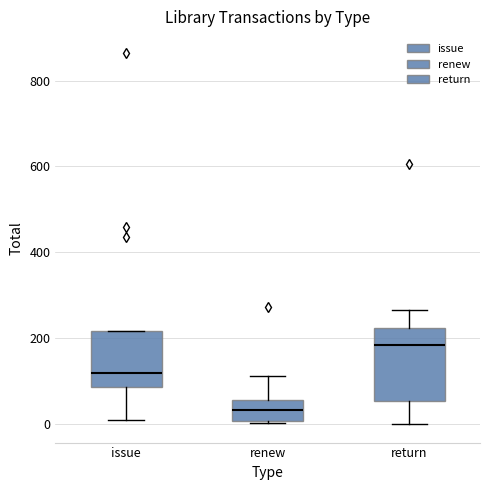

Reading left to right, read every box against the y-axis: the position of its median line, the range the box covers, and the ends of its whiskers. The values are not printed on the chart, so give them approximately, as read against the axis.

issue: median 120, box 80 to 220, whiskers 0 to 220
renew: median 40, box 0 to 60, whiskers 0 to 120
return: median 180, box 60 to 220, whiskers 0 to 260